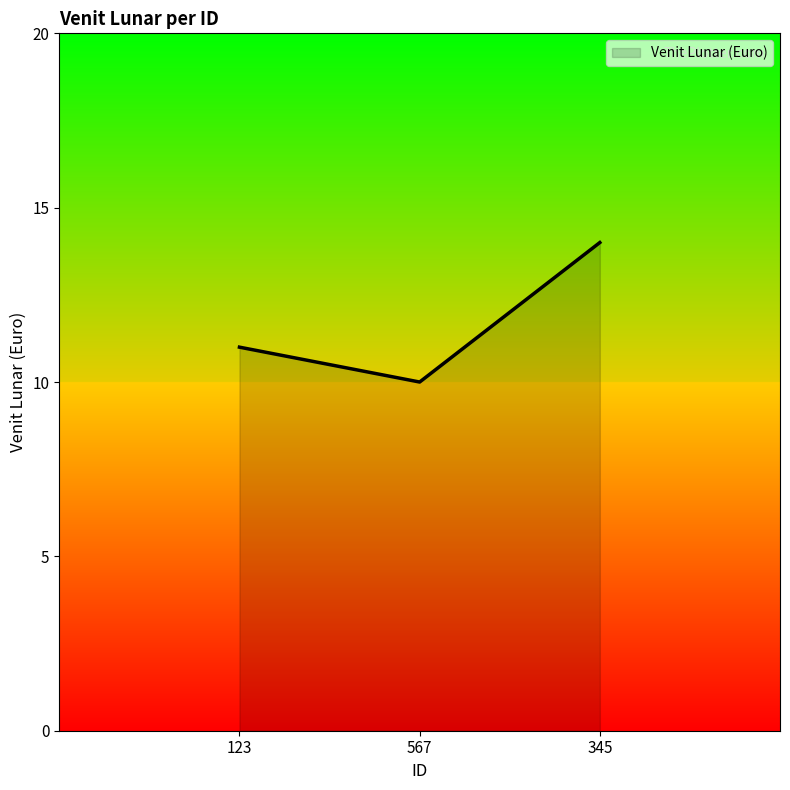

What is the difference between the maximum and minimum values?

4